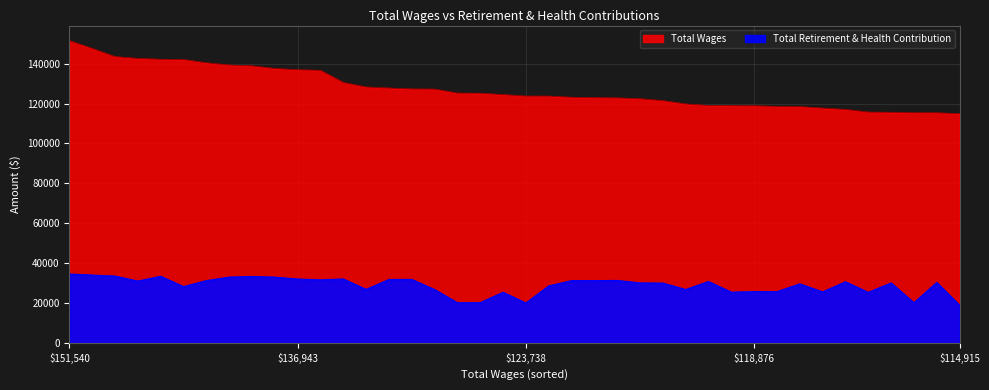

Rank the categories by Total Wages value from lowest to highest.

114915, 115343, 115350, 115595, 115714, 117031, 117710, 118444, 118570, 118876, 118966, 119015, 119779, 121448, 122400, 122822, 122963, 123144, 123732, 123738, 124486, 125173, 125237, 127225, 127320, 127778, 128291, 130552, 136644, 136943, 137576, 138913, 139320, 140433, 142063, 142192, 142633, 143532, 147624, 151540